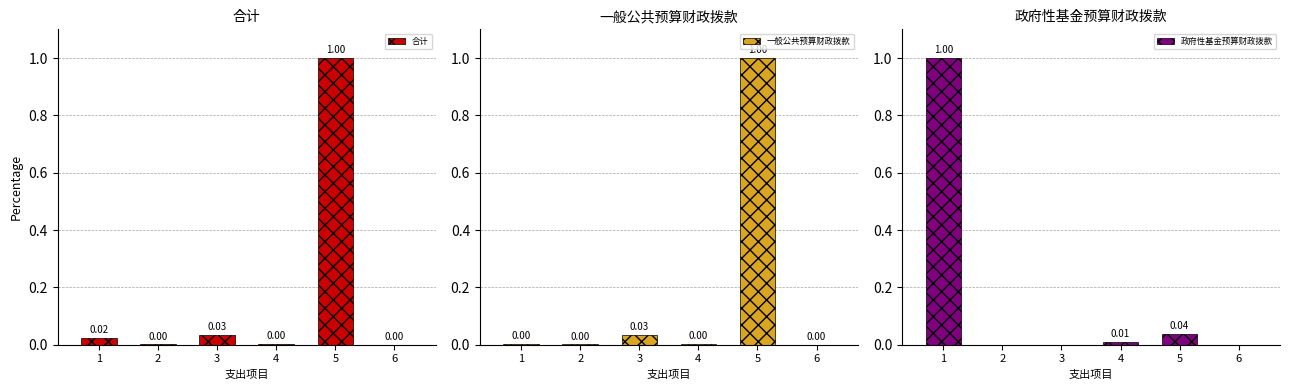

List the labels in order of 一般公共预算财政拨款 value, smallest first.

6, 2, 1, 4, 3, 5